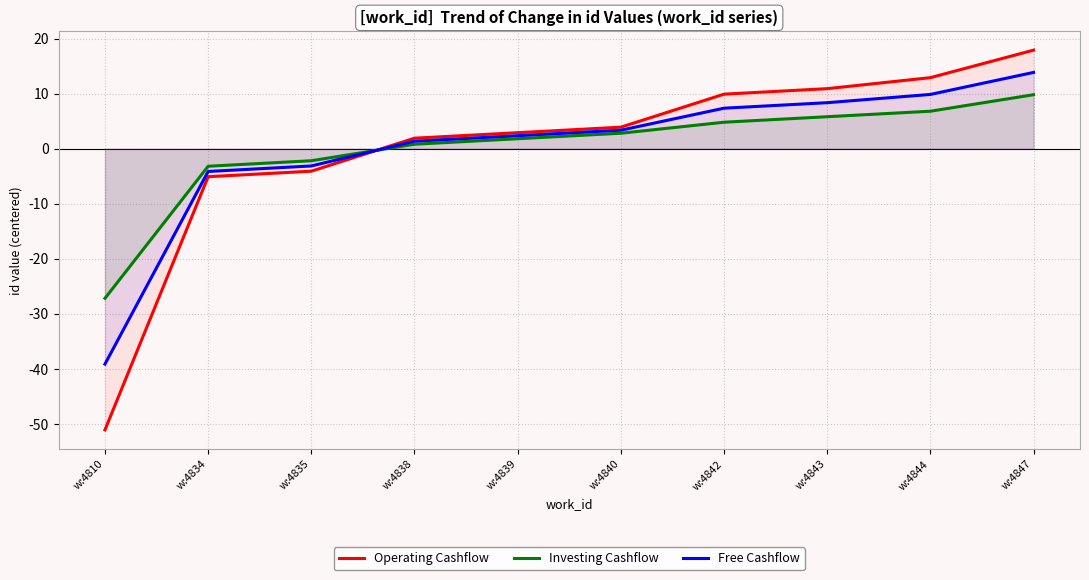

The value of Free Cashflow at w:4843 is 5.8. True or false?

False